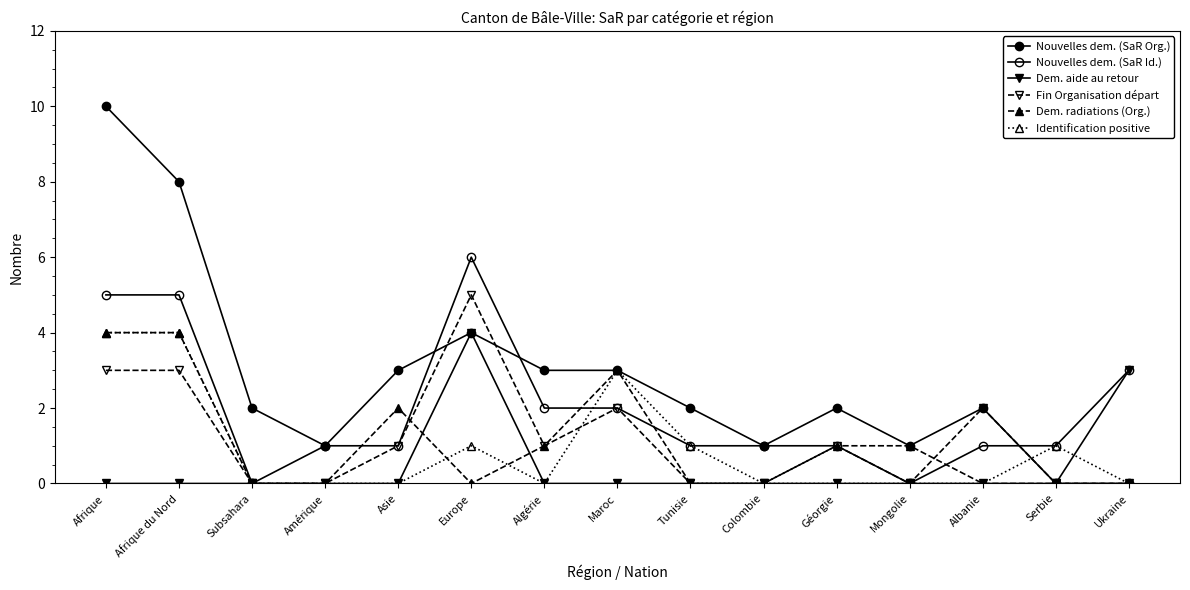

What position from the right is Tunisie?

7